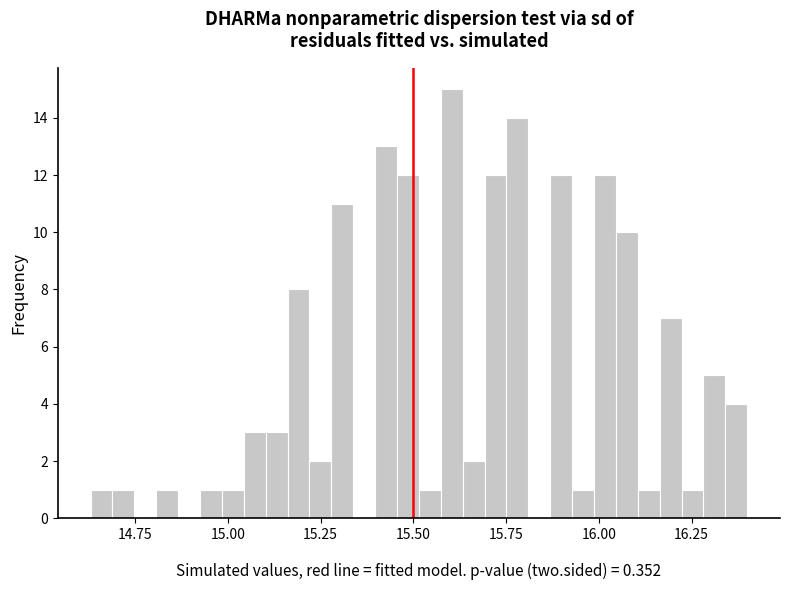

Around what value on the x-axis is the tallest bar? Give the approximate position of its centre, as read against the axis.

15.60